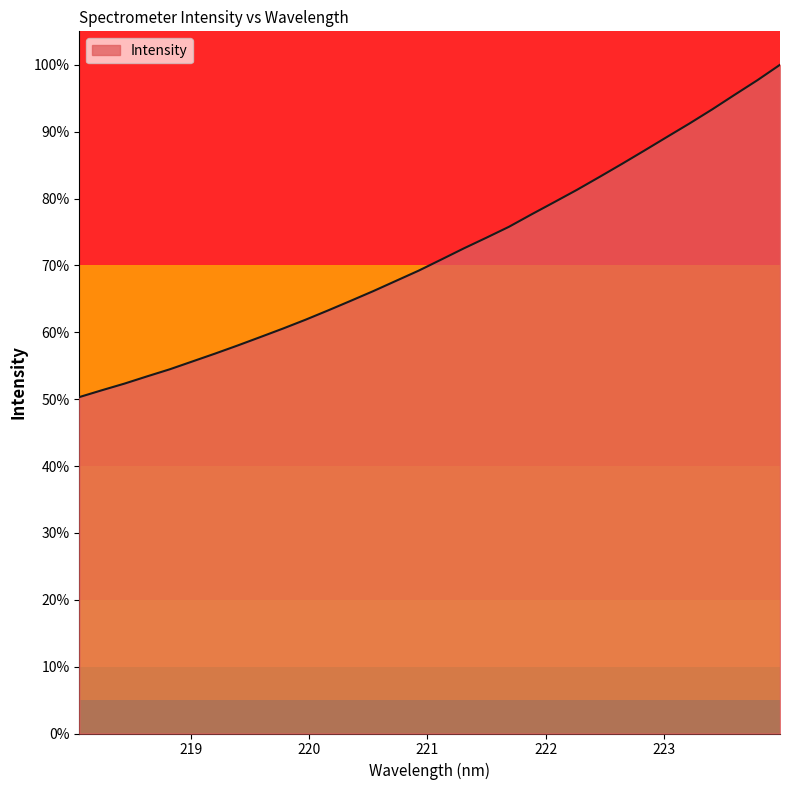

What is the difference between the maximum and minimum values?

49.7